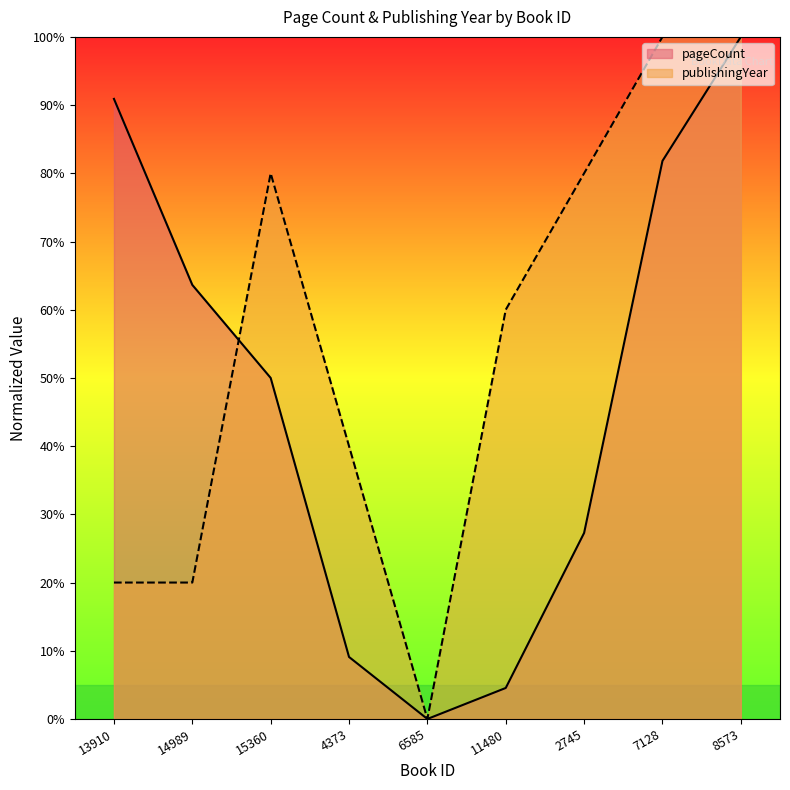

At which category does the chart reach its peak across all series?

8573